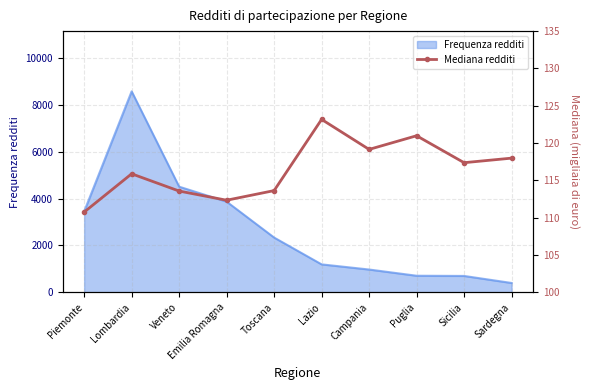

What is the label of the 3rd point from the left?

Veneto